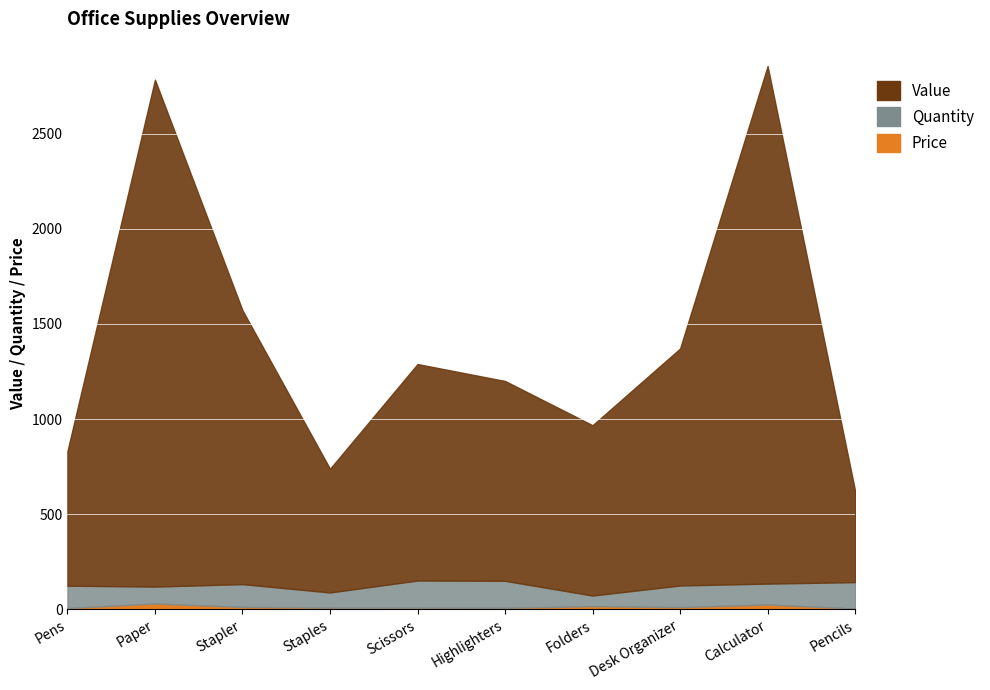

What is the average value of the Value series?

1423.2